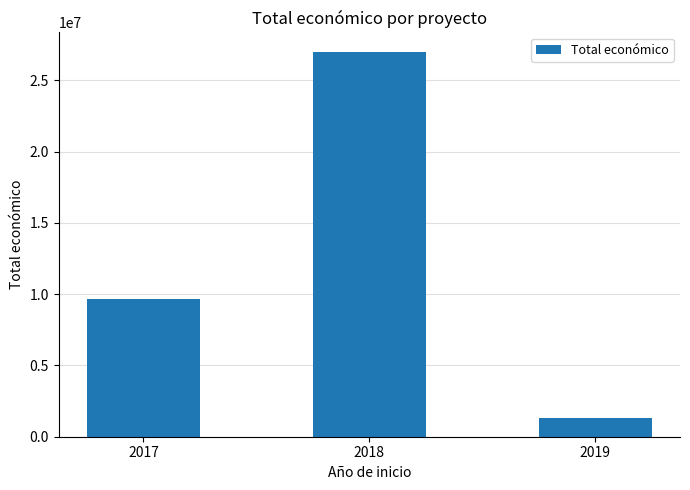

How many data points are less than 9695285?

1